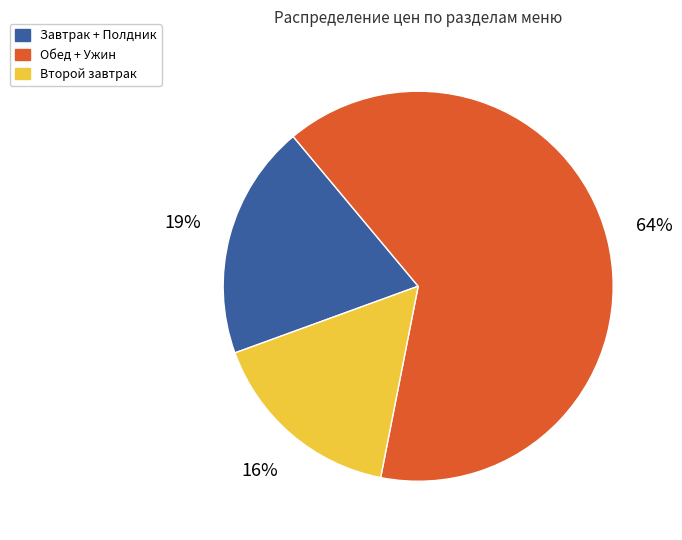

Does any single category account for the majority?

Yes